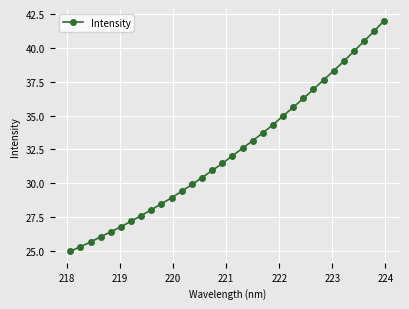

What is the smallest value displayed?

25.0